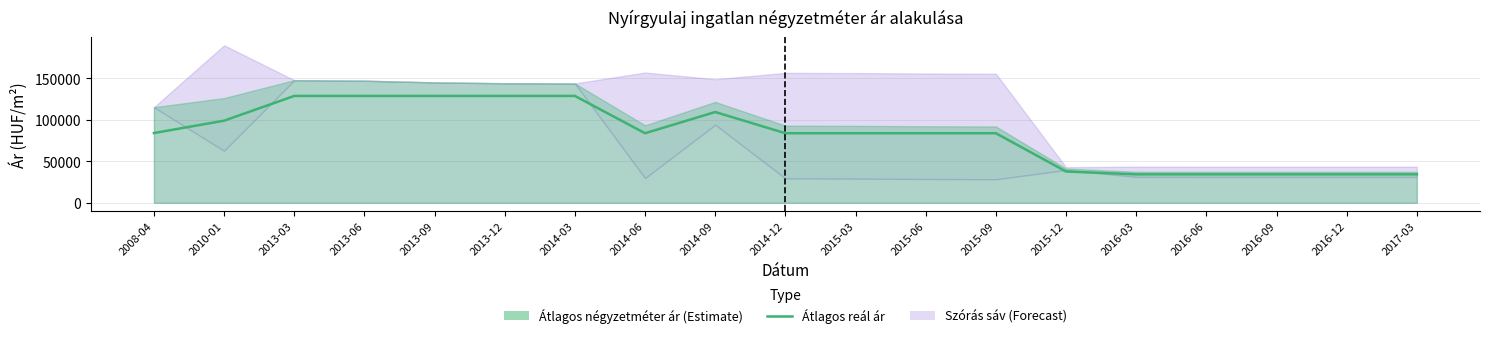

Rank the categories by value from lowest to highest.

2016-03, 2016-06, 2016-09, 2016-12, 2017-03, 2015-12, 2014-06, 2014-12, 2015-03, 2015-06, 2015-09, 2008-04, 2010-01, 2014-09, 2013-03, 2013-06, 2013-09, 2013-12, 2014-03